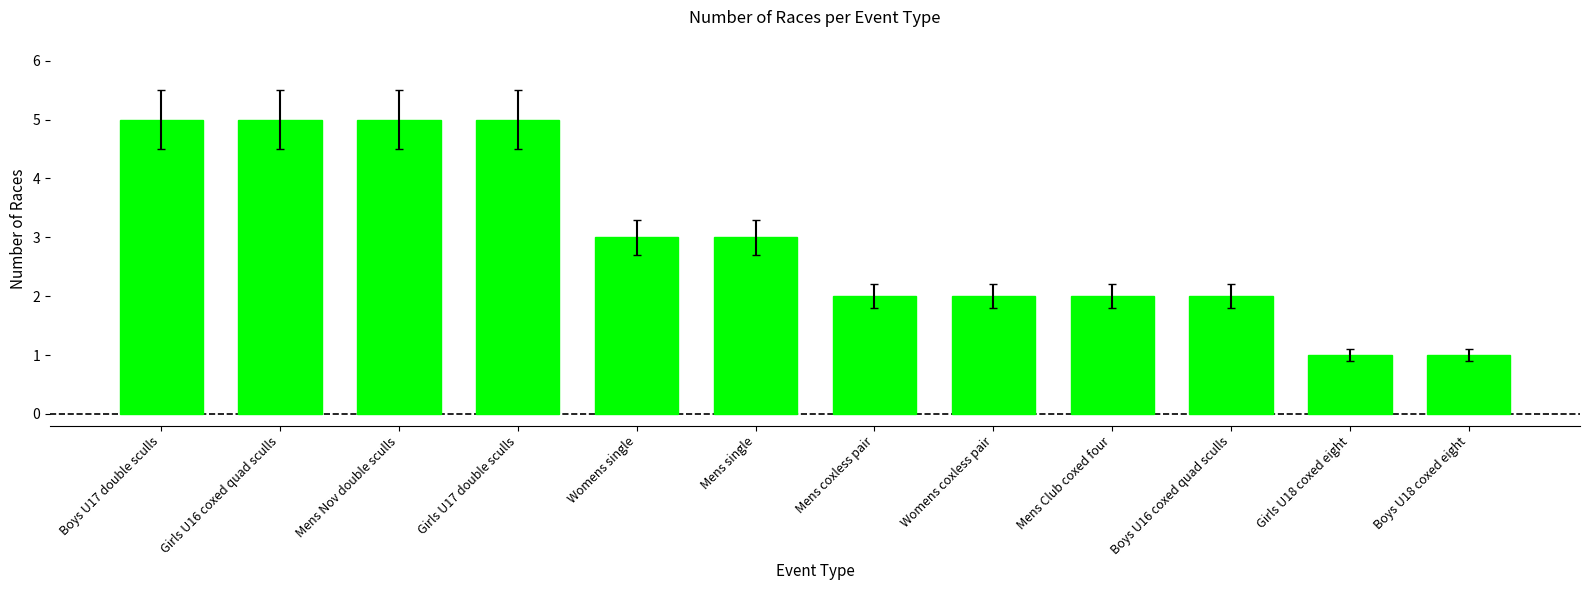

Reading left to right, list all the values displayed in this chart.

5	5	5	5	3	3	2	2	2	2	1	1